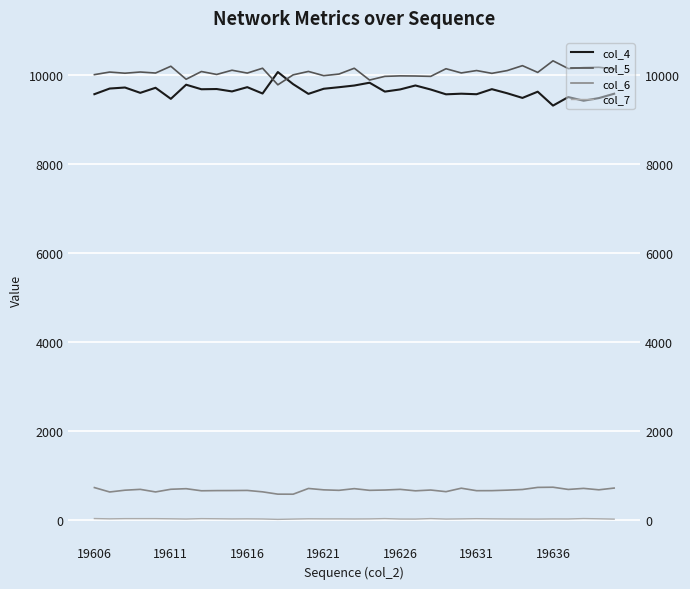

At 19621, list the series in order from smallest to largest.

col_7, col_6, col_4, col_5